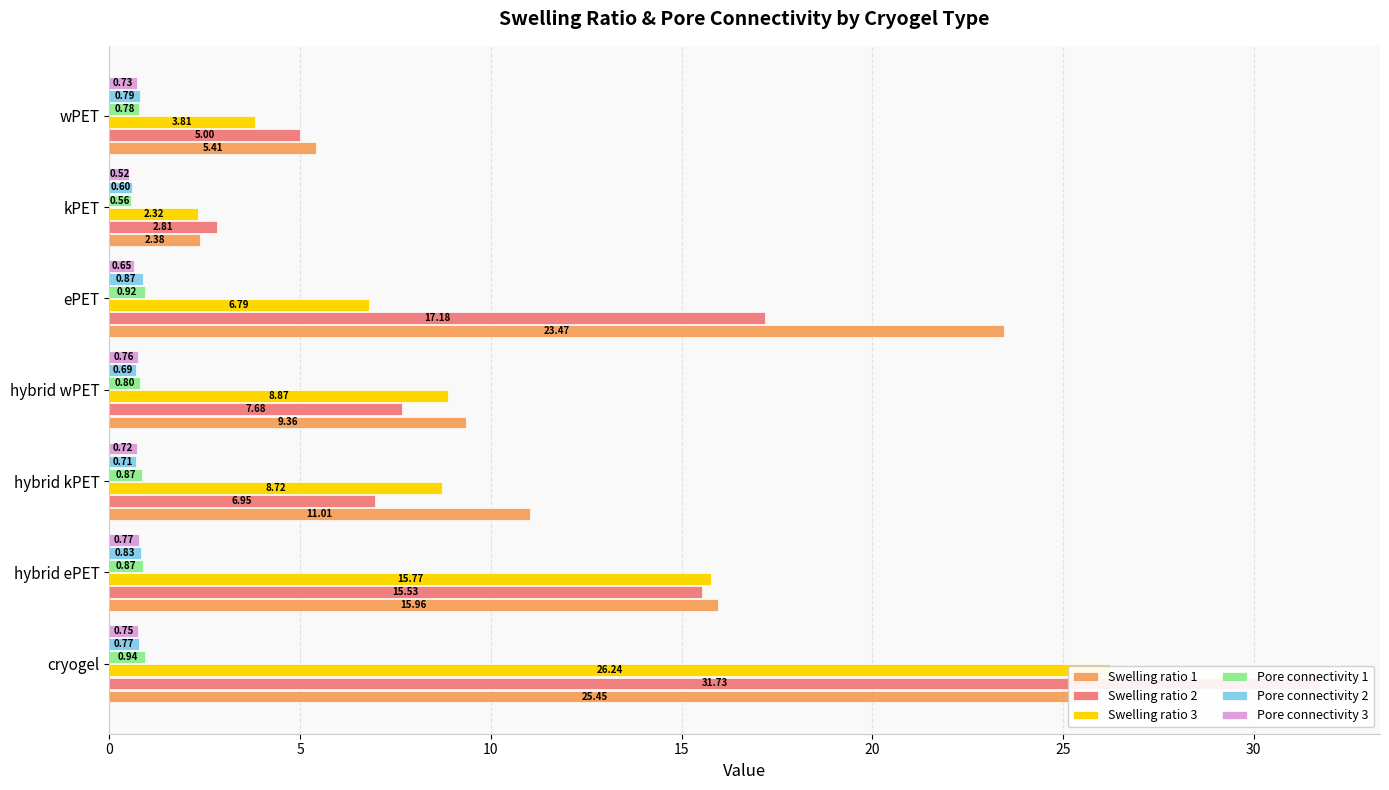

Which series changed the most between 15 and 25?

Swelling ratio 1